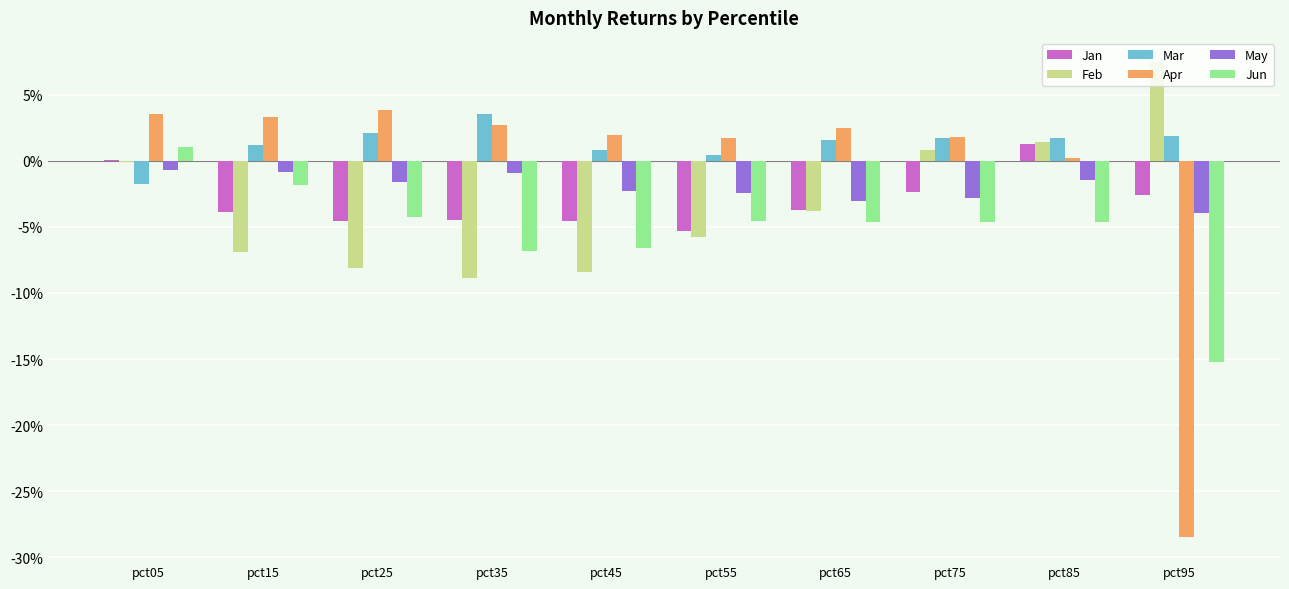

Which series has the largest range (max minus min)?

Apr